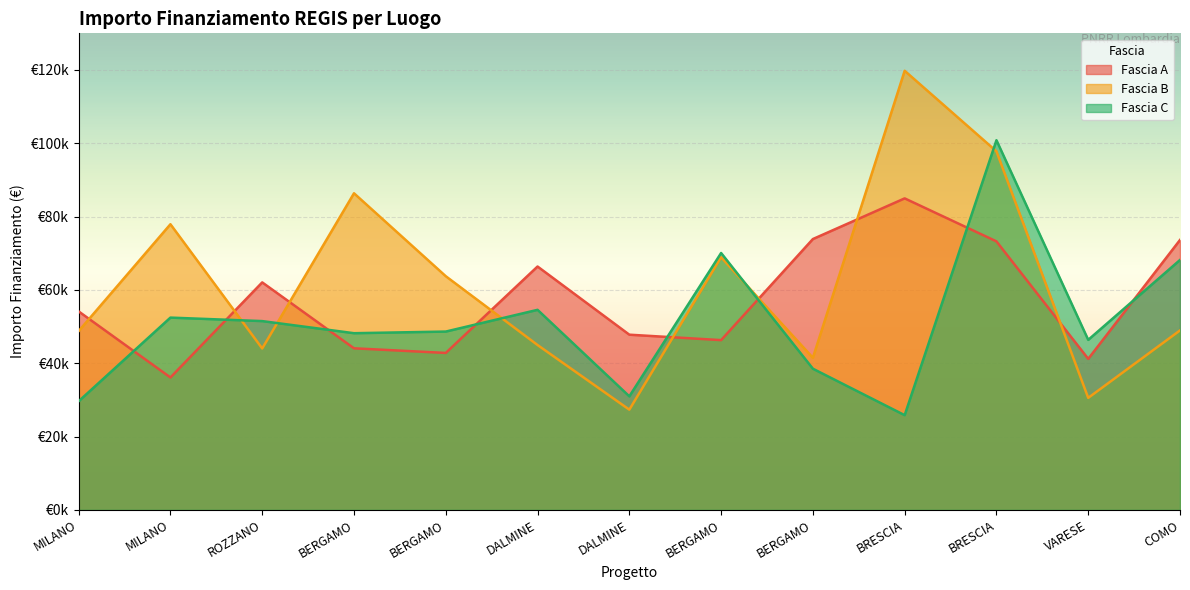

Rank the series by their average value, from lowest to highest.

Fascia C, Fascia A, Fascia B